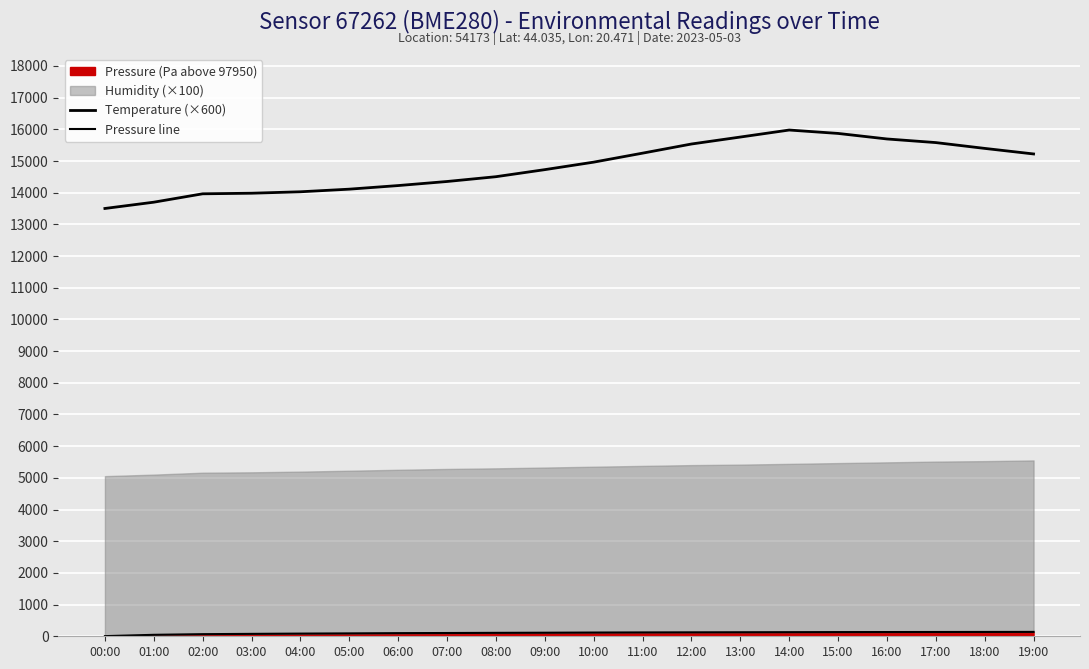

What is the label of the 19th point from the left?

18:00